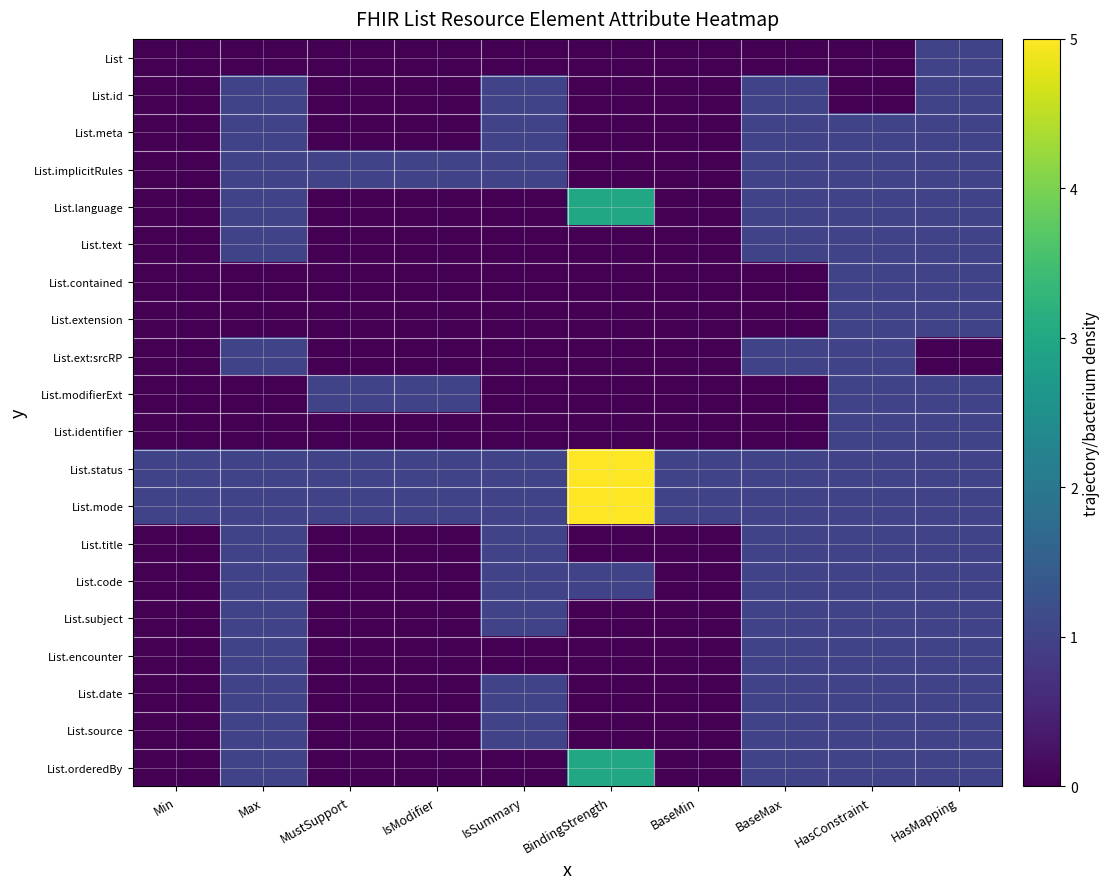

At which category is the sum across all series the highest?

HasMapping